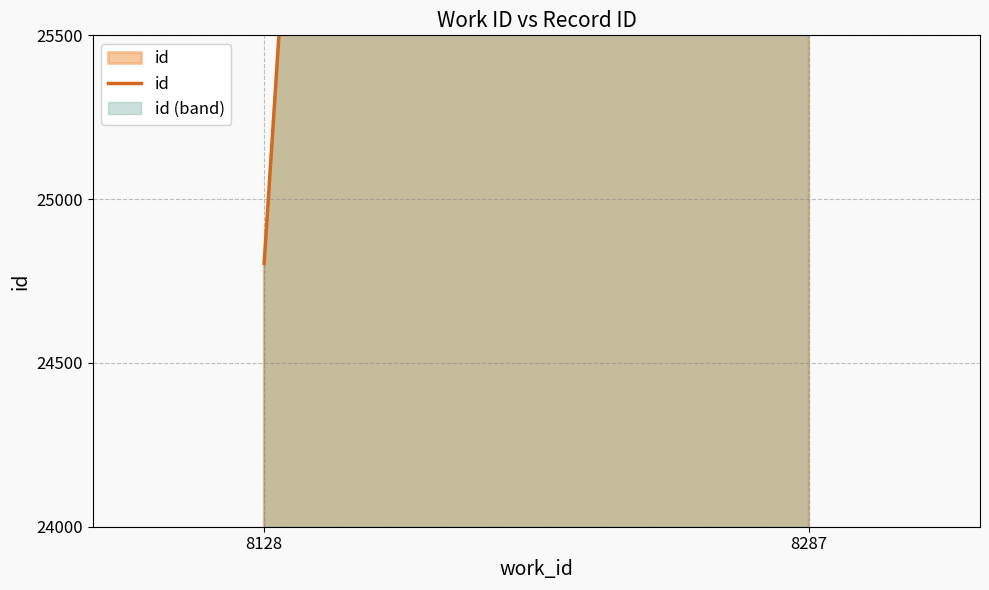

What is the difference between the values at 8128 and 8287?

25607